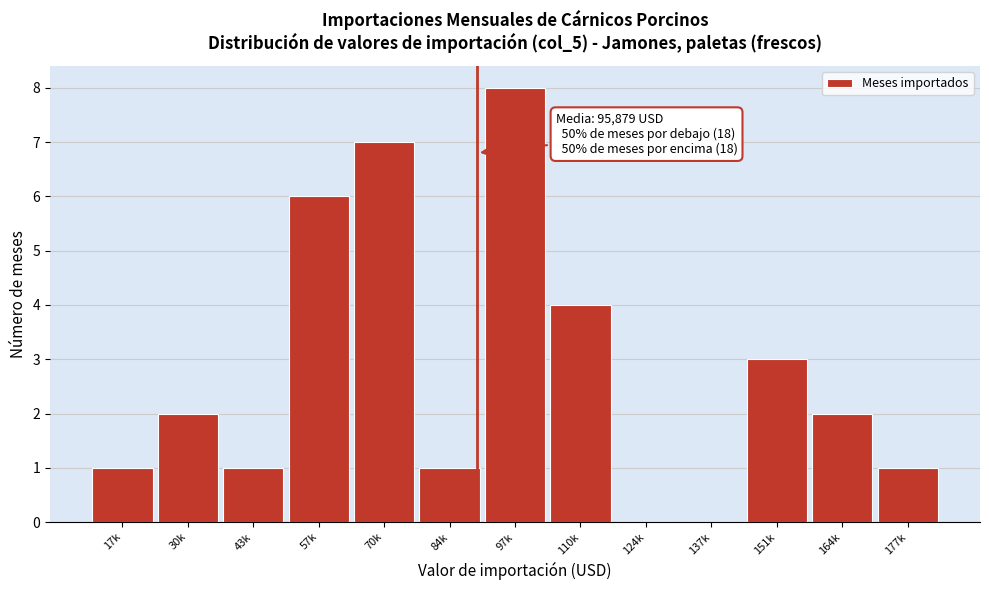

Reading left to right, list all the values displayed in this chart.

17k=1	30k=2	43k=1	57k=6	70k=7	84k=1	97k=8	110k=4	124k=0	137k=0	151k=3	164k=2	177k=1